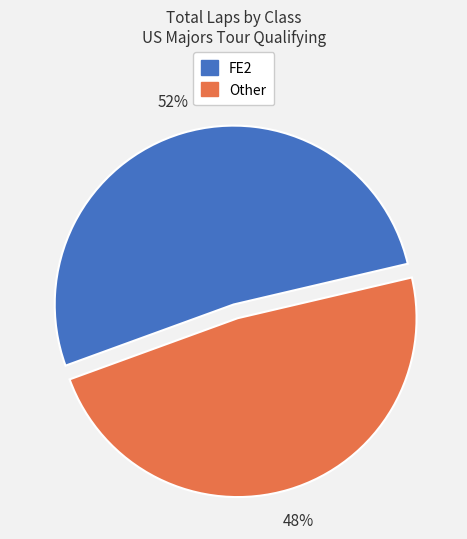

Does any single category account for the majority?

Yes